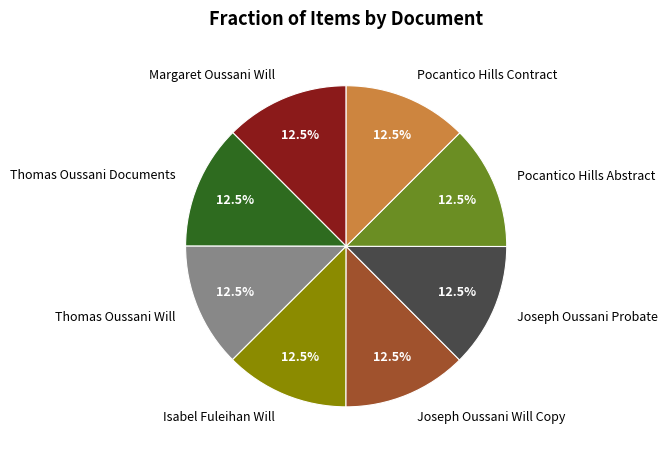

Is Pocantico Hills Contract the majority of the pie?

No